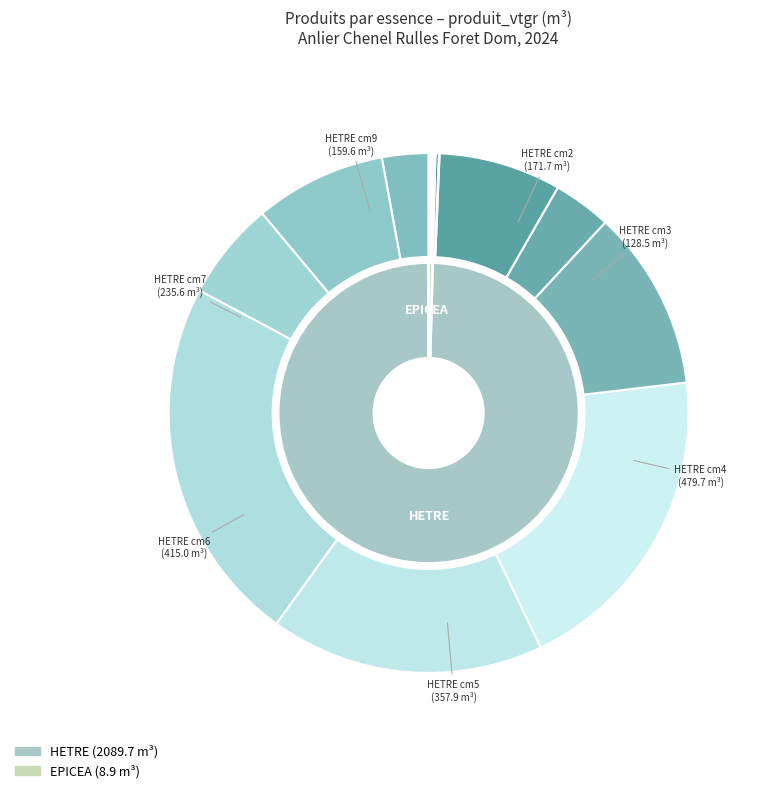

At 10, list the series in order from smallest to largest.

EPICEA, HETRE